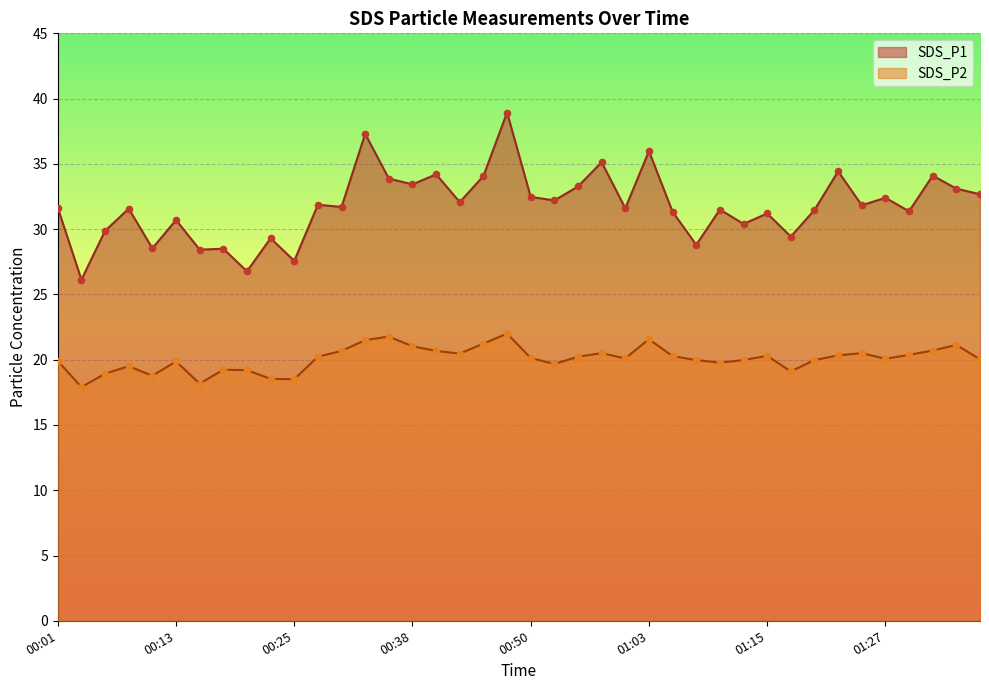

At how many categories does at least one series exceed 29?

33